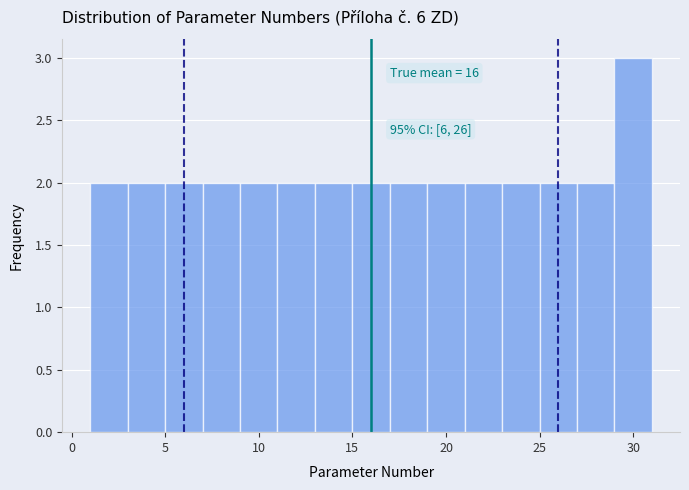

Which range on the x-axis has the tallest bar?

29 to 31